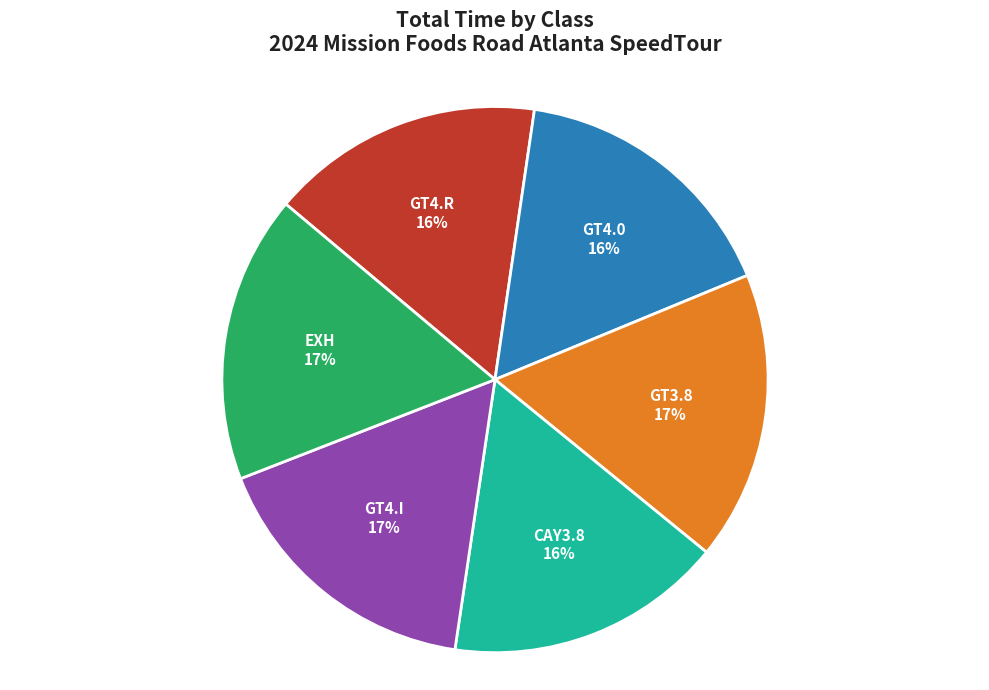

Does GT4.I account for over 50% of the chart?

No